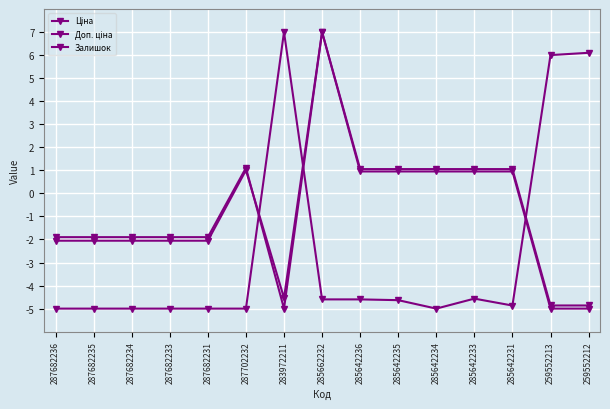

List the series in order of their peak value, lowest first.

Ціна, Доп. ціна, Залишок